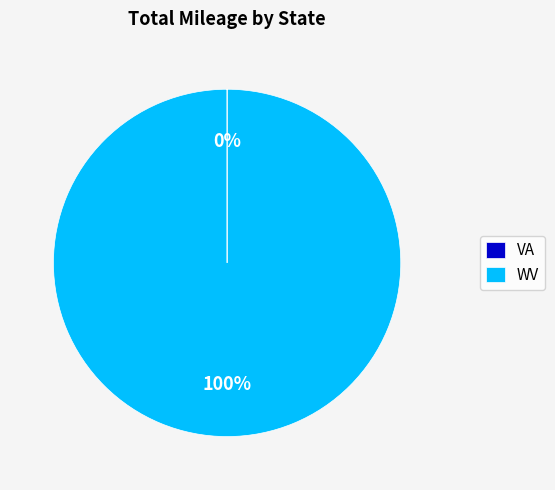

To the nearest percent, what percentage of the pie is WV?

100%